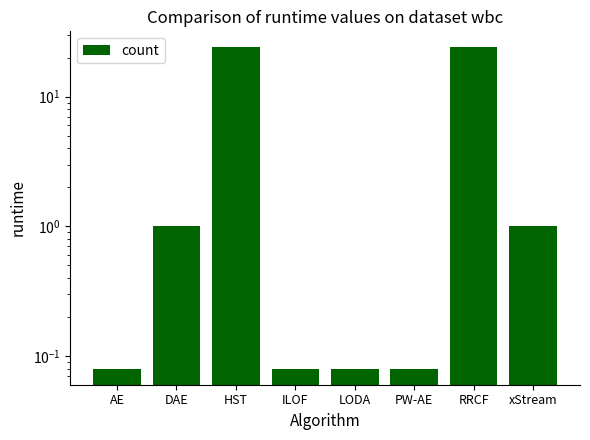

What is the value of the 3rd bar from the left?

24.0